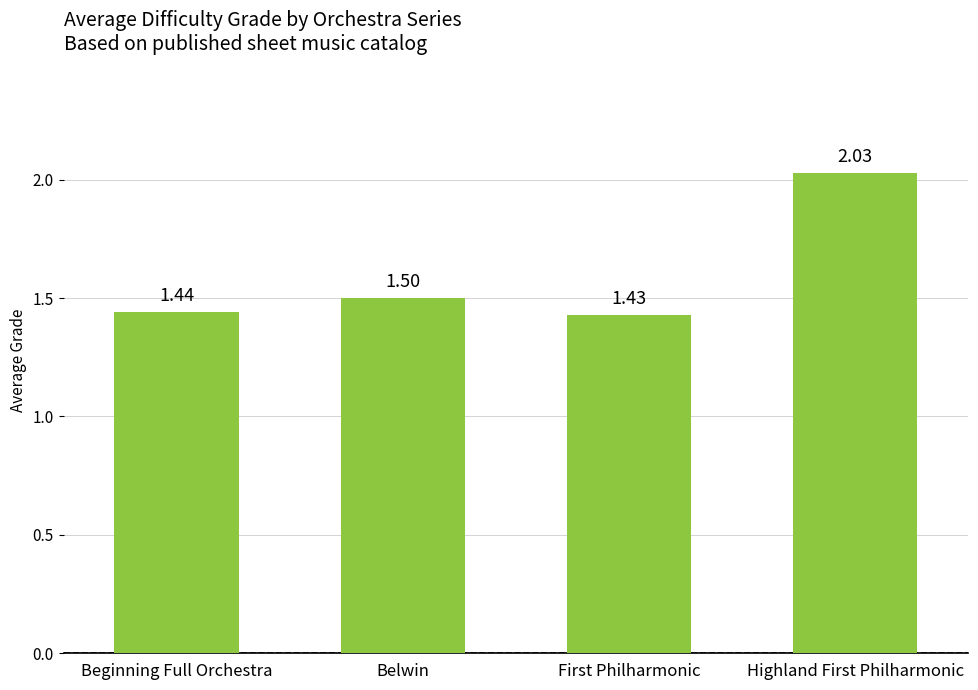

What is the sum of all values?

6.4